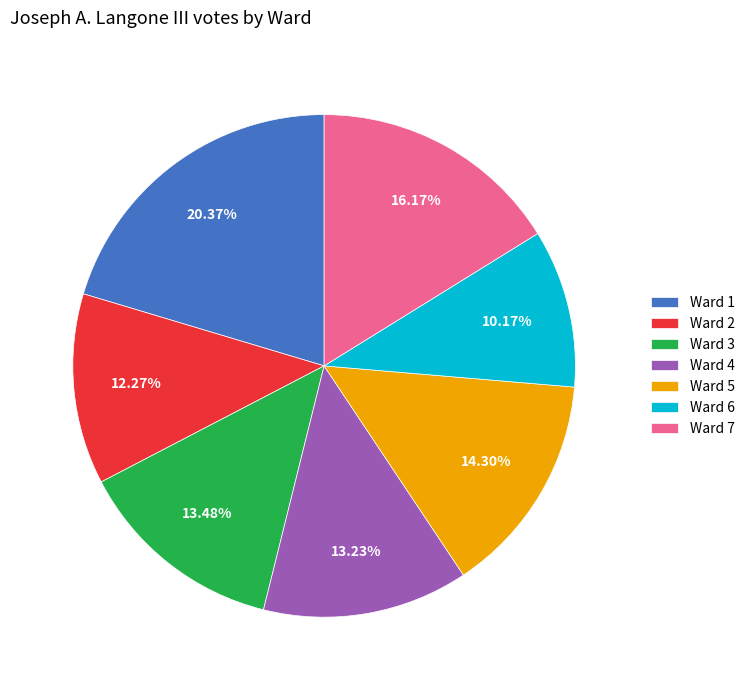

Which category has the biggest portion of the pie?

Ward 1